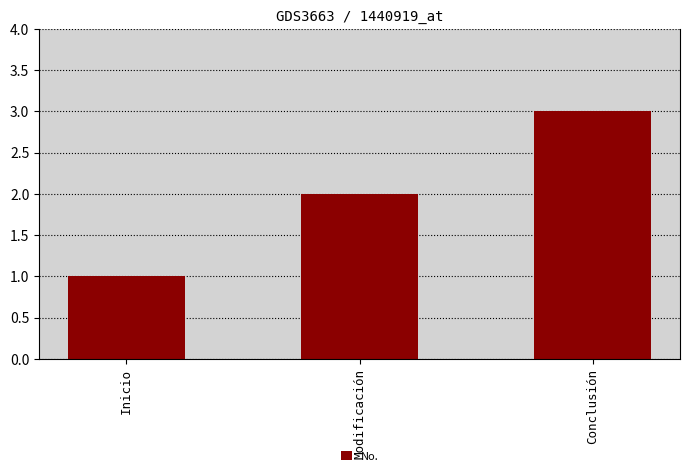

What is the label of the 2nd bar from the left?

Modificación